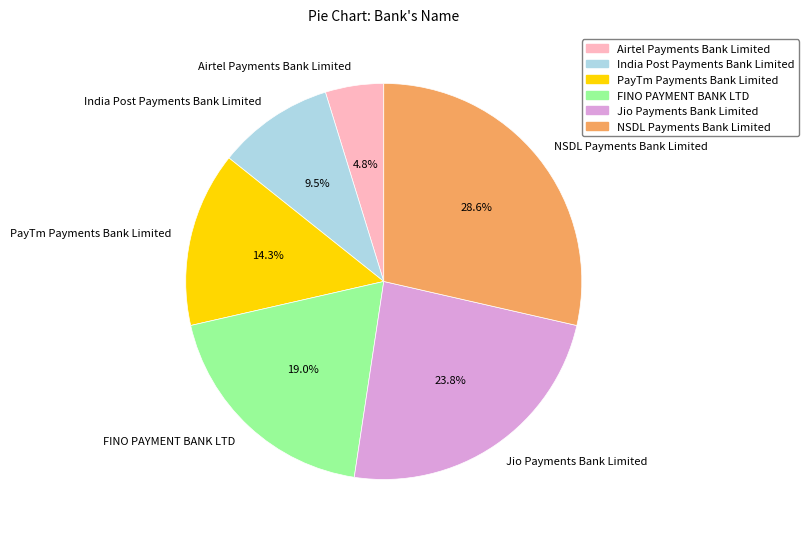

The India Post Payments Bank Limited slice represents 21% of the pie. True or false?

False